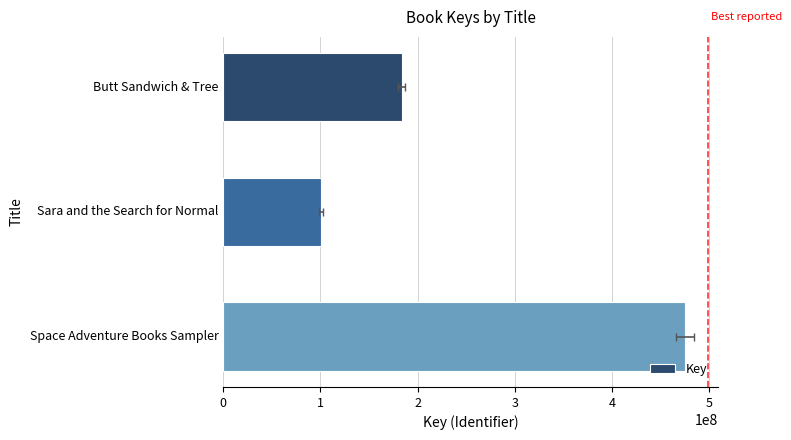

What is the smallest value displayed?

100705054